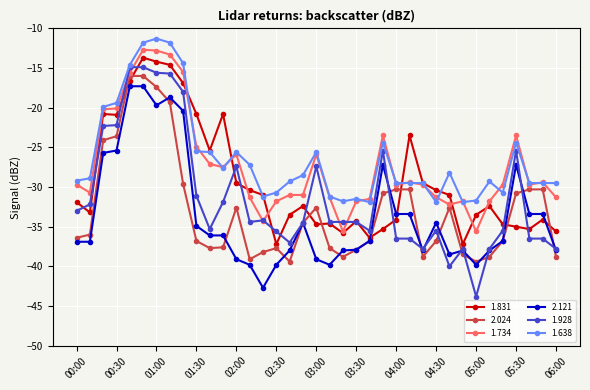

What is the greatest value displayed?

-11.3